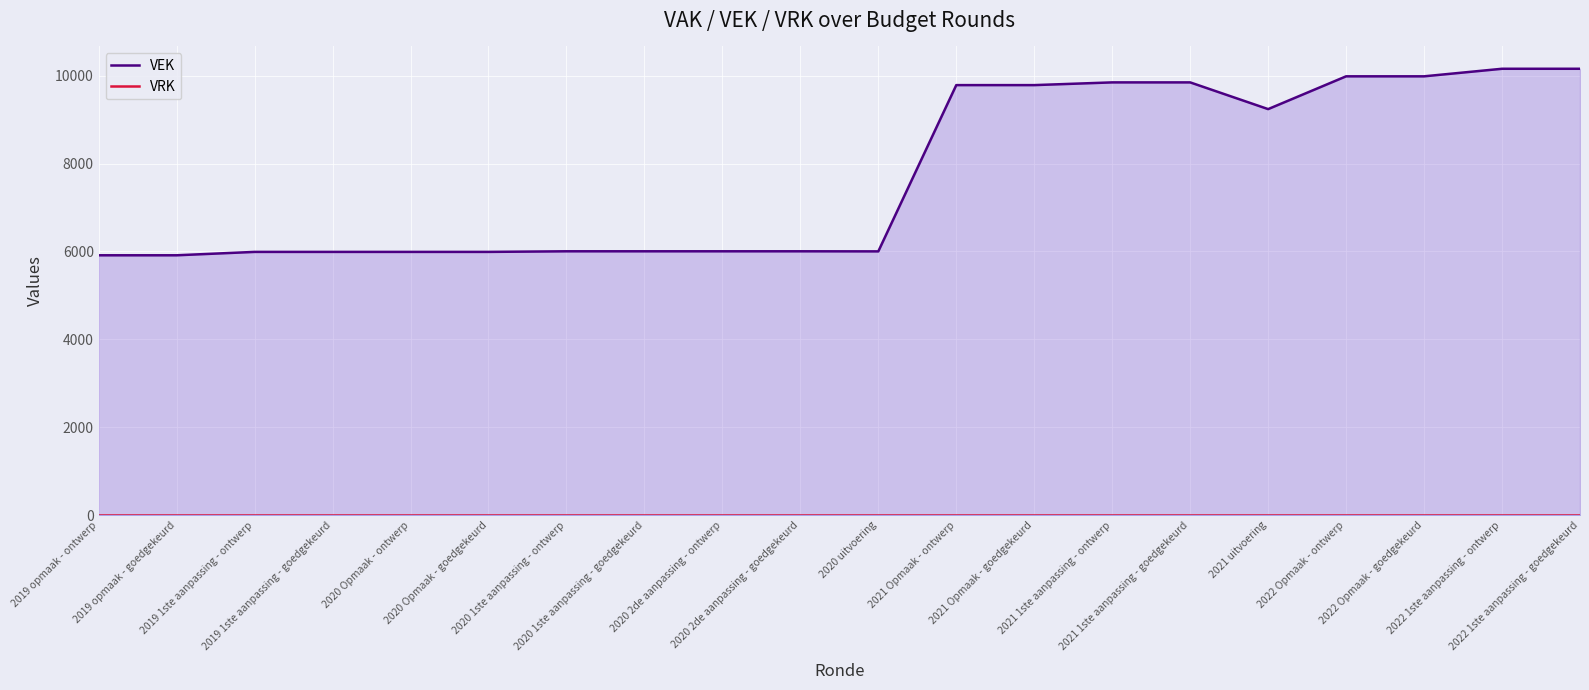

At which label does VEK reach its minimum?

2019 opmaak - ontwerp